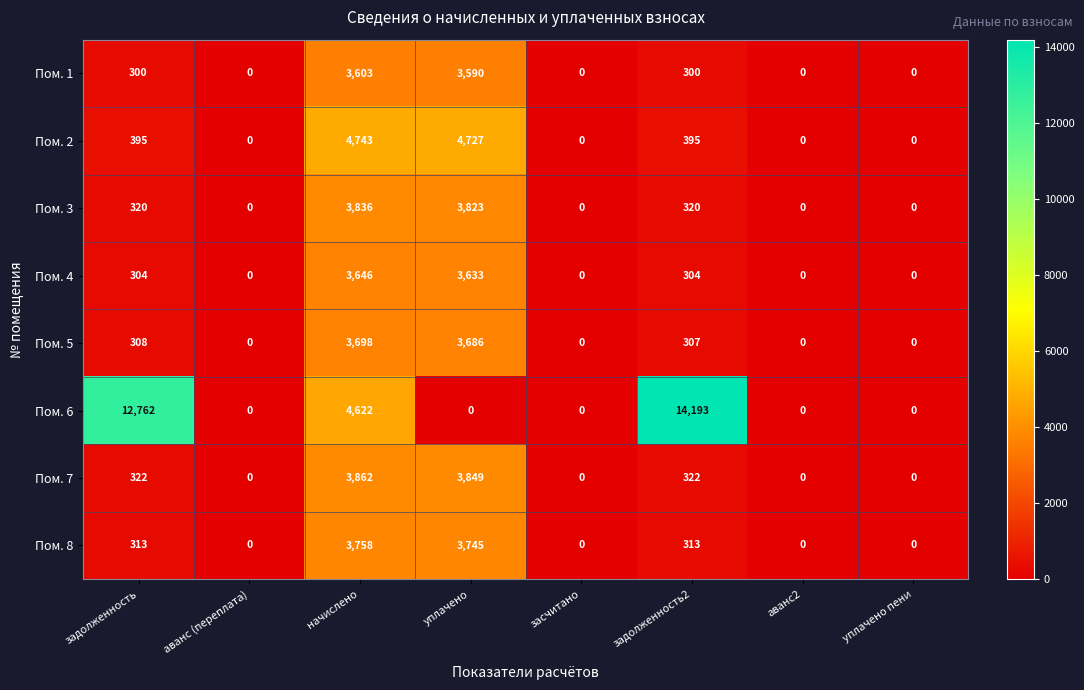

Which series has the widest spread of values?

Пом. 6